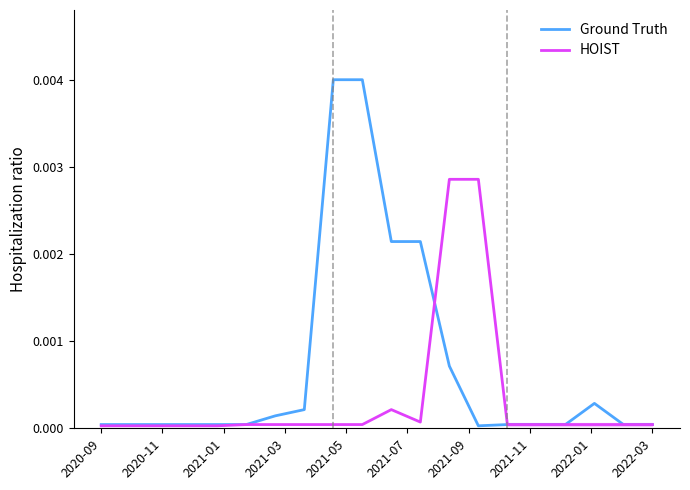

Does the chart display data point markers on the line(s)?

No